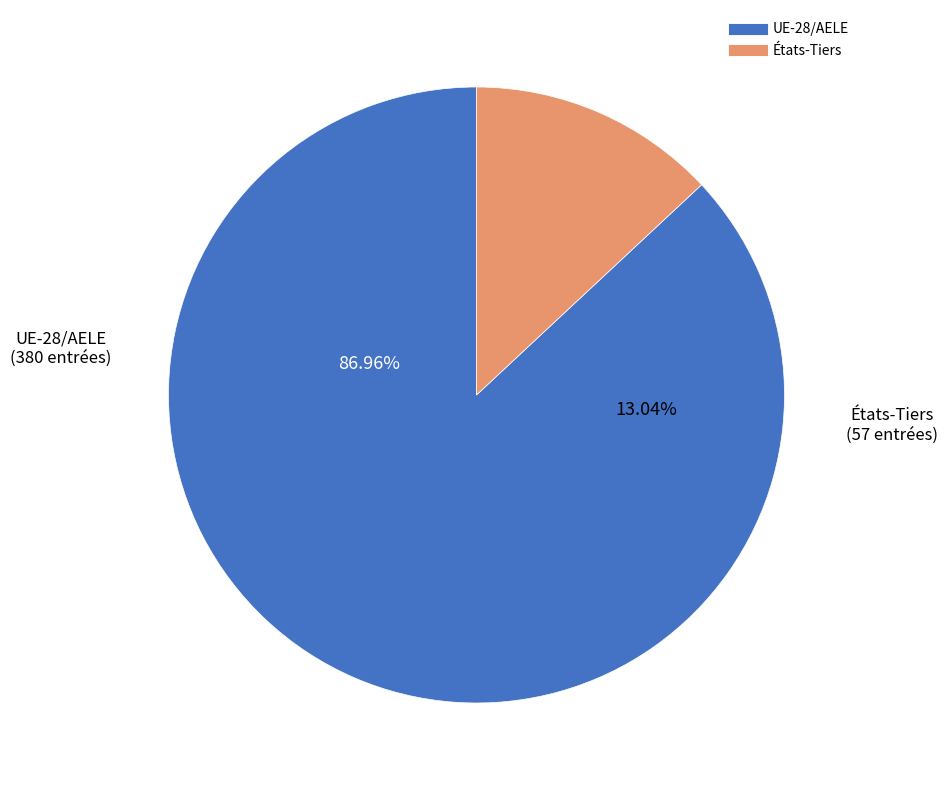

Which category has the smallest portion of the pie?

États-Tiers